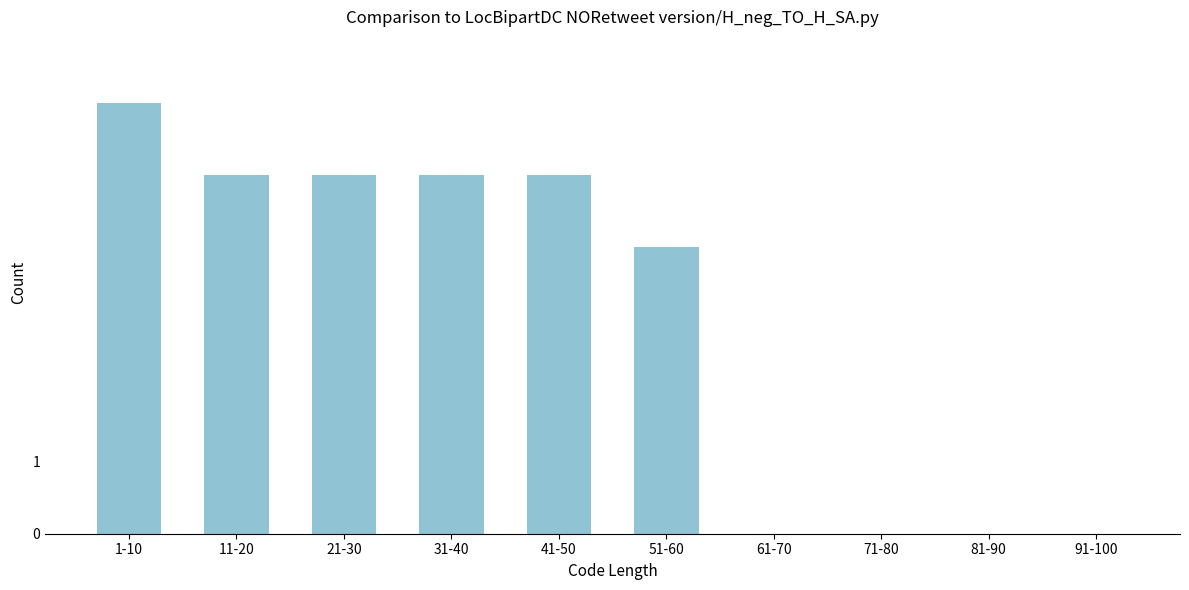

Reading left to right, transcribe all the data shown in this chart.

1-10=6	11-20=5	21-30=5	31-40=5	41-50=5	51-60=4	61-70=0	71-80=0	81-90=0	91-100=0